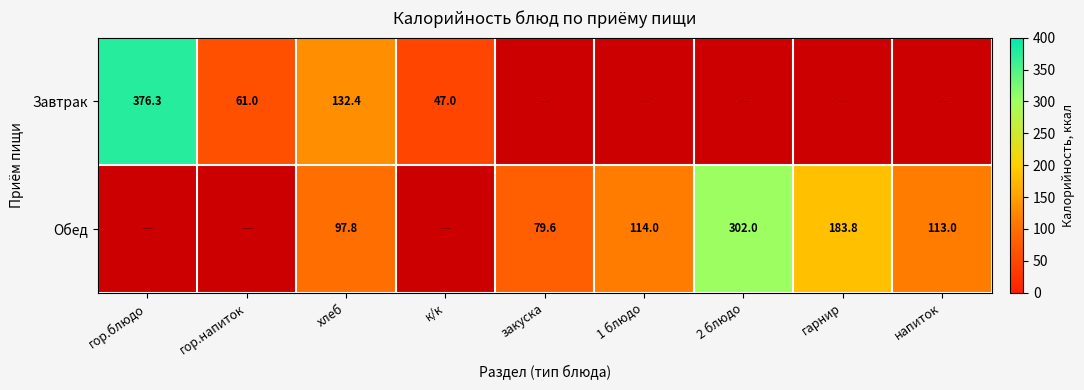

List the series in order of their peak value, highest first.

Завтрак, Обед